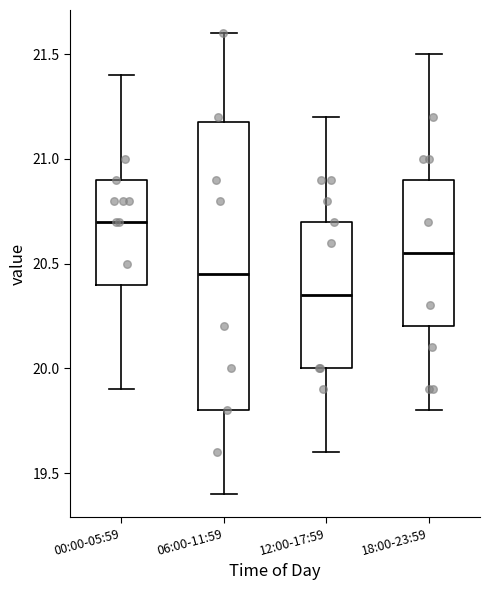

Reading left to right, read every box against the y-axis: the position of its median line, the range the box covers, and the ends of its whiskers. The values are not printed on the chart, so give them approximately, as read against the axis.

00:00-05:59: median 20.70, box 20.40 to 20.90, whiskers 19.90 to 21.40
06:00-11:59: median 20.45, box 19.80 to 21.20, whiskers 19.40 to 21.60
12:00-17:59: median 20.35, box 20.00 to 20.70, whiskers 19.60 to 21.20
18:00-23:59: median 20.55, box 20.20 to 20.90, whiskers 19.80 to 21.50